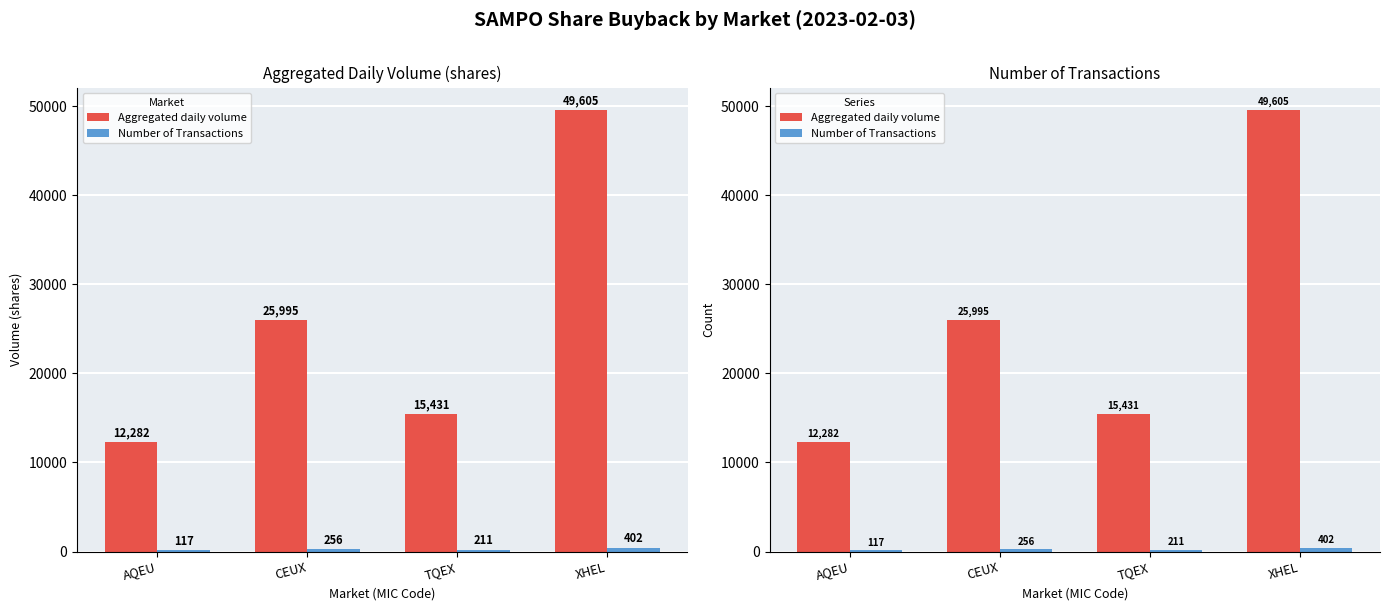

What is the sum of all Number of Transactions values?

986